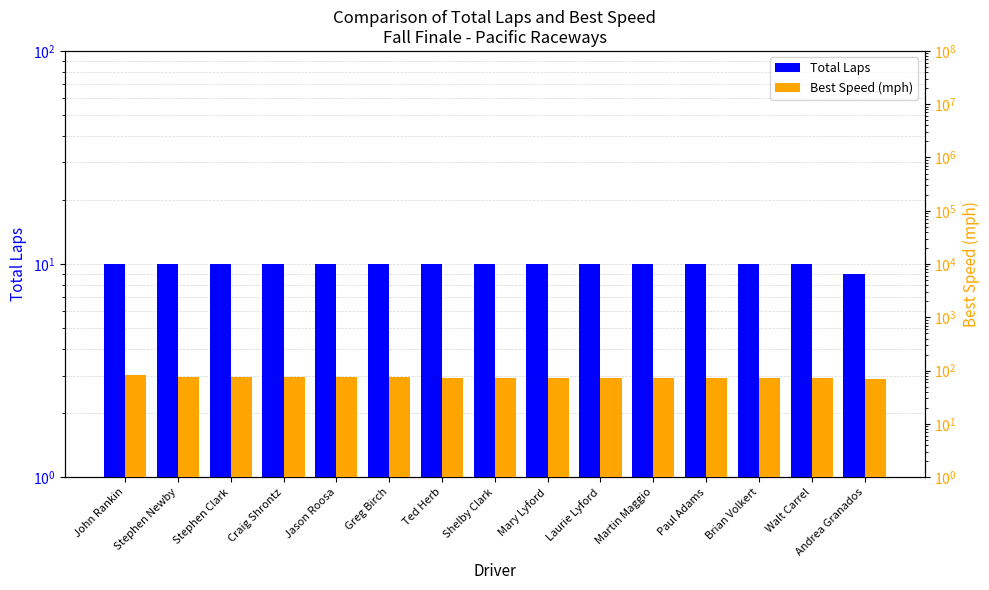

What is the label of the 15th bar from the left?

Andrea Granados